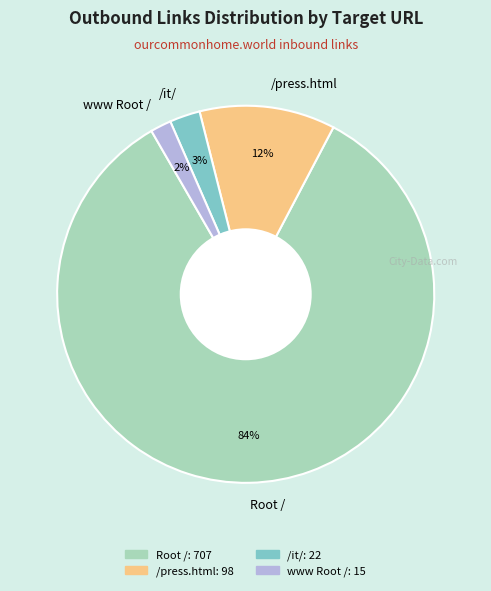

What is the ratio of the value at www Root / to the value at /it/?

0.7